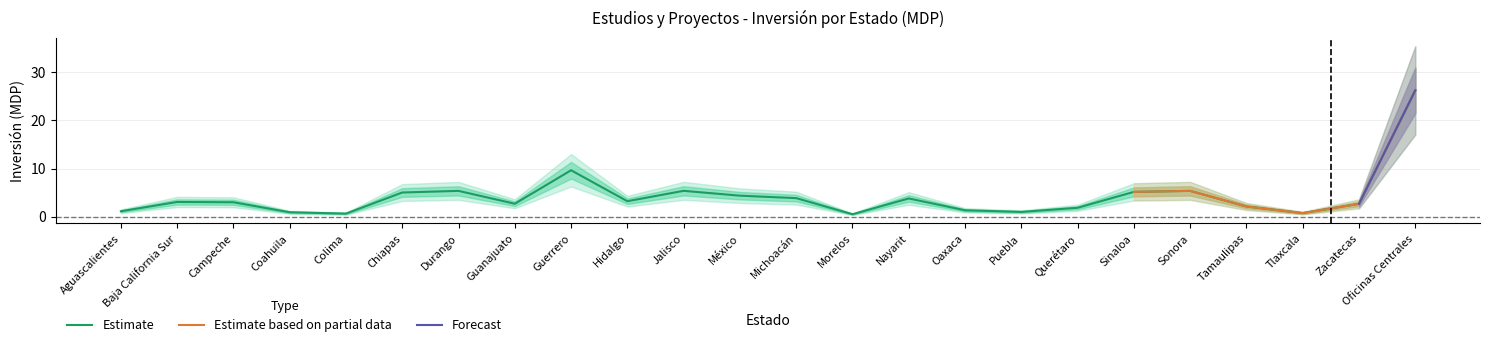

At which label is Estimate closest to 13?

Guerrero